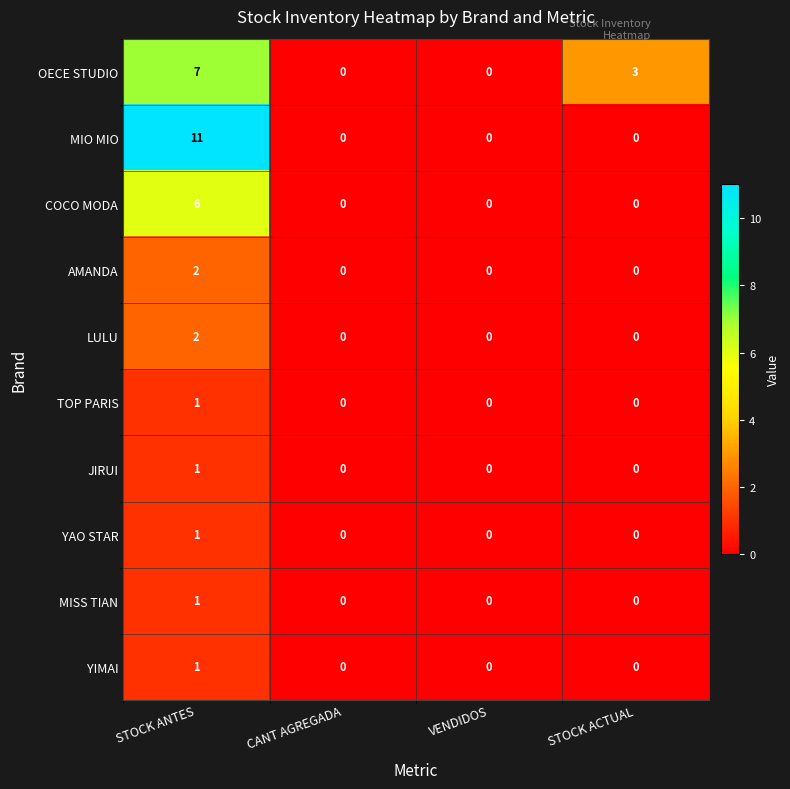

What is the spread (max minus min) of values at STOCK ACTUAL?

3